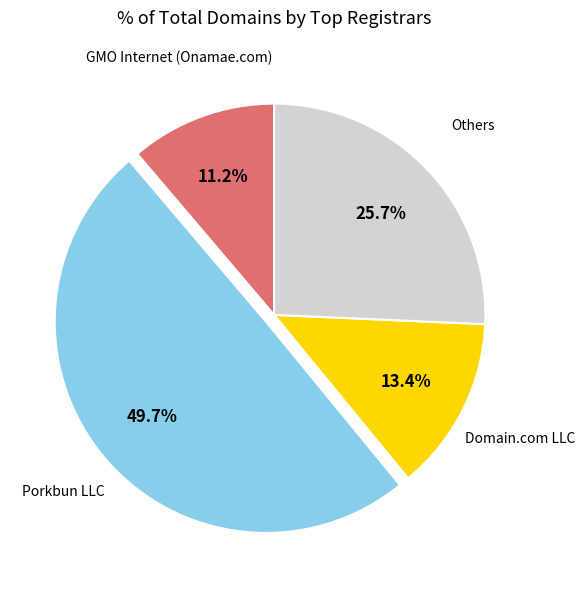

Is there any slice that represents more than half of the pie?

No